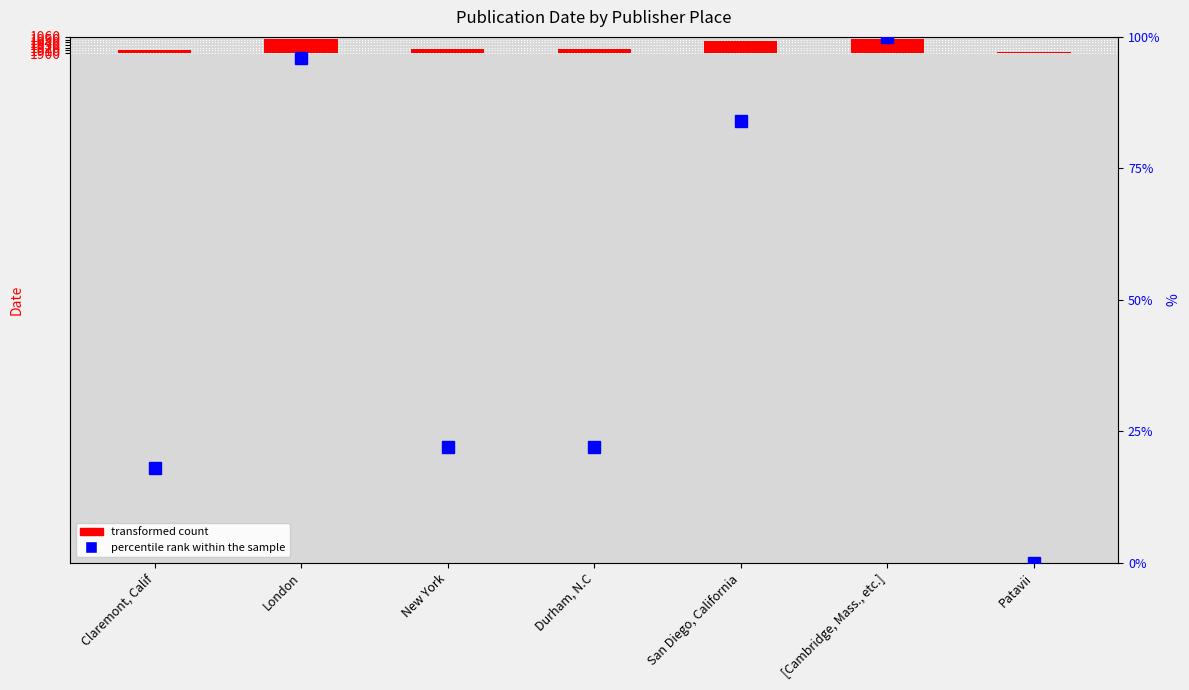

What value does the transformed count series have at New York?

14